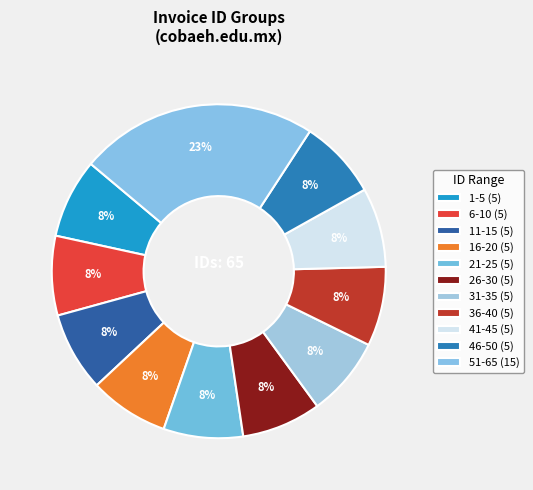

What is the ratio of the value at 21-25 to the value at 31-35?

1.0